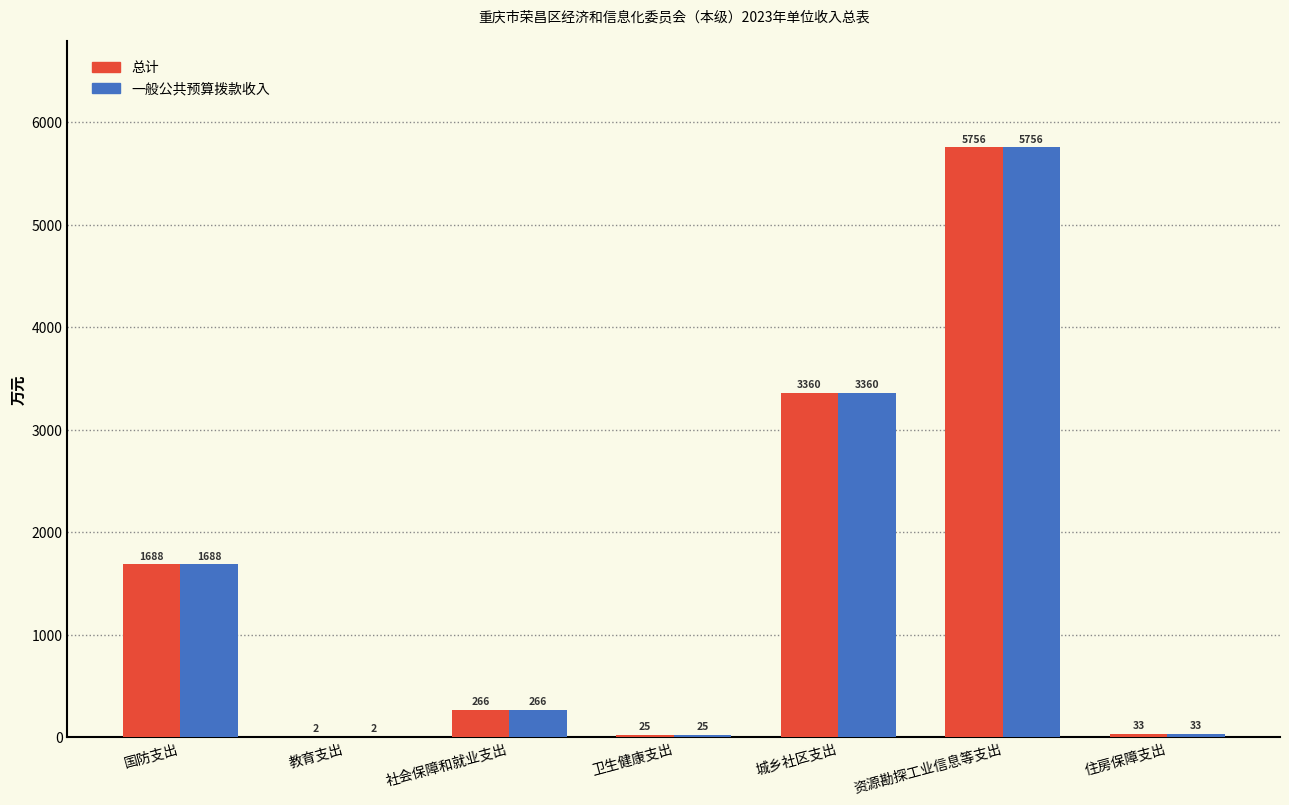

What is the highest value of the 一般公共预算拨款收入 series?

5755.7